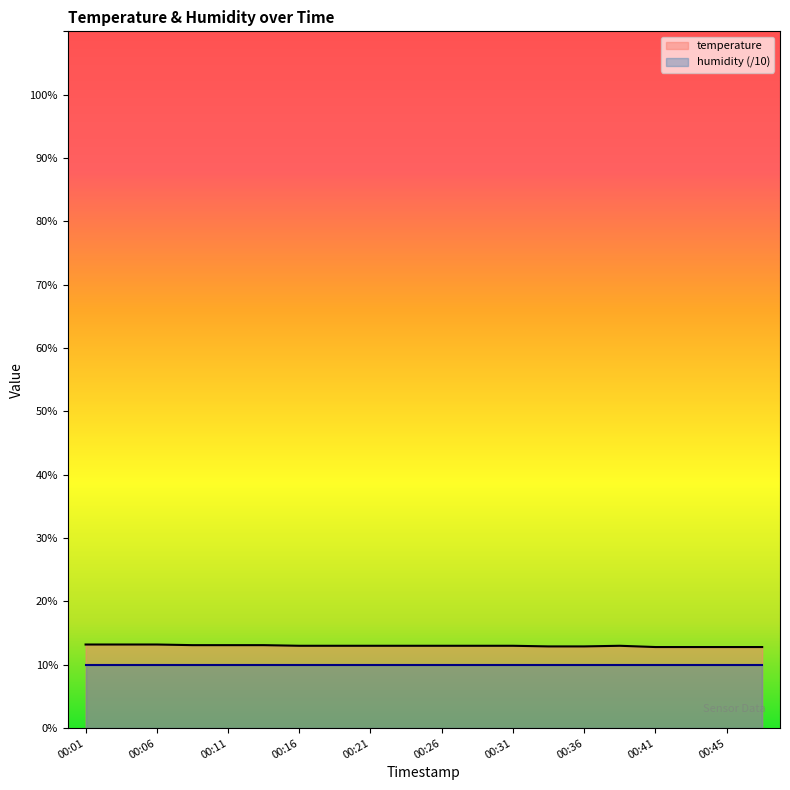

Reading left to right, what are all the values shown in this chart?

13.2	13.2	13.2	13.1	13.1	13.1	13.0	13.0	13.0	13.0	13.0	13.0	13.0	12.9	12.9	13.0	12.8	12.8	12.8	12.8